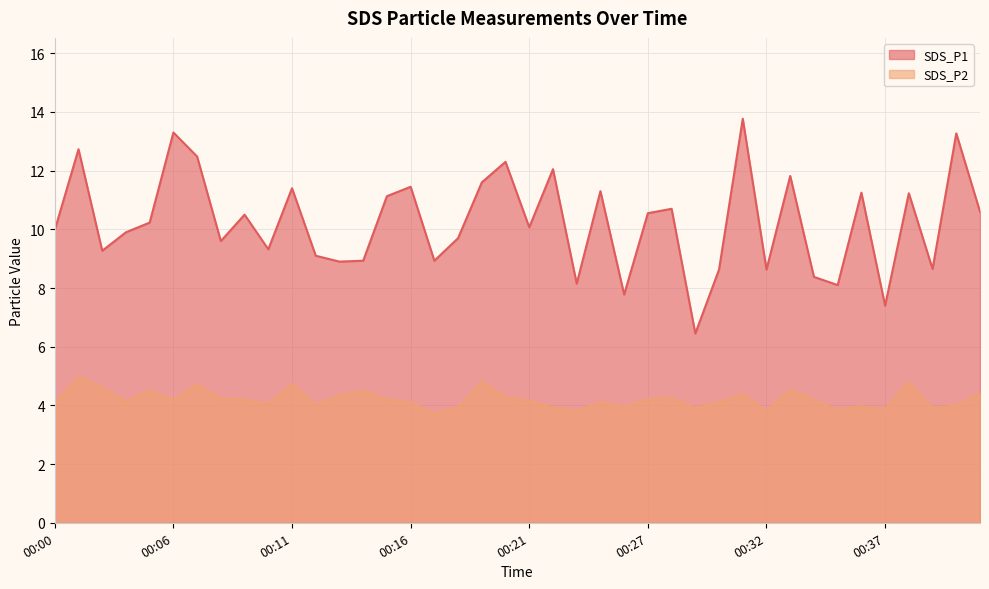

Does the chart display data point markers on the line(s)?

No